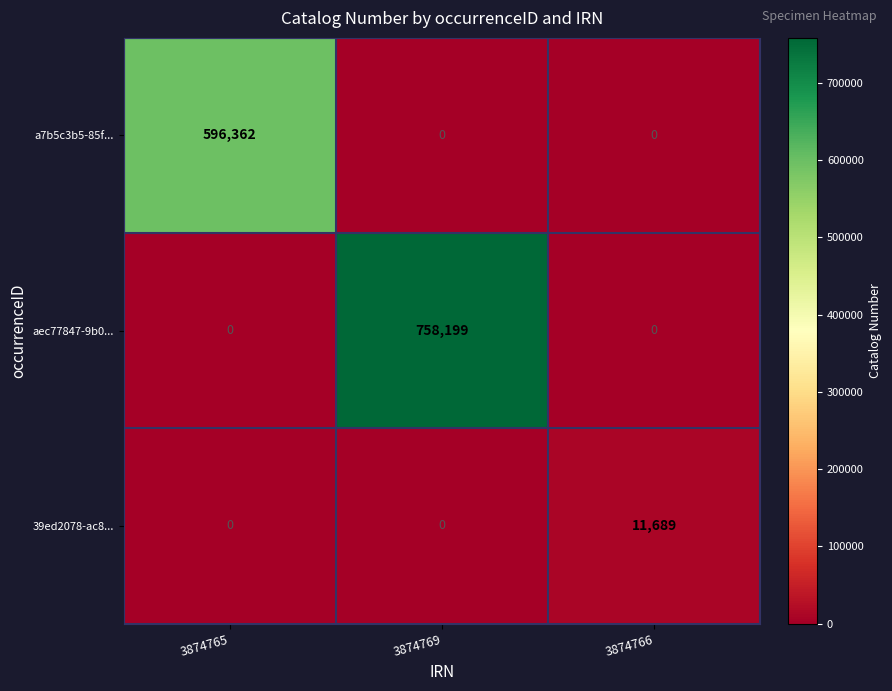

What is the sum of the 39ed2078-ac8... values at 3874765 and 3874766?

11689